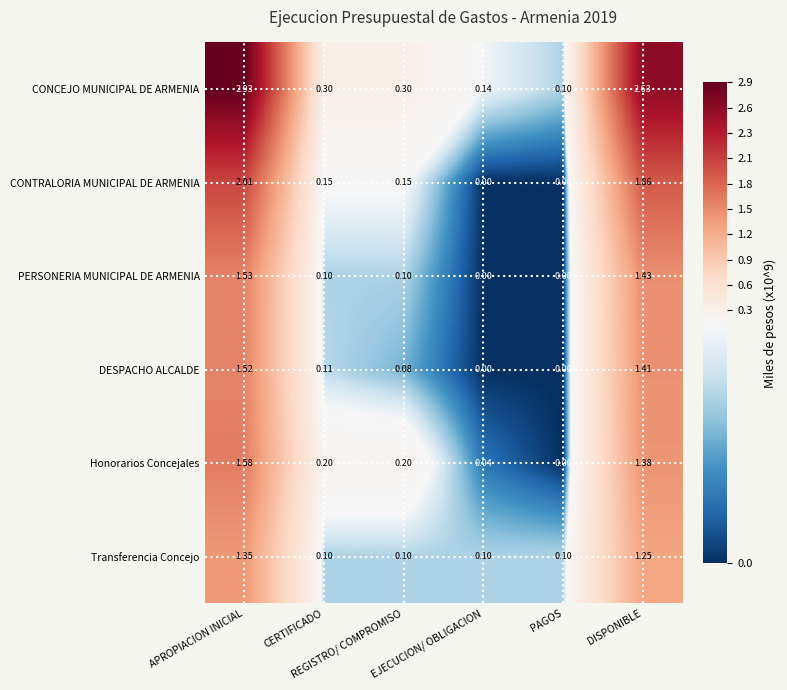

Which series has the widest spread of values?

CONCEJO MUNICIPAL DE ARMENIA